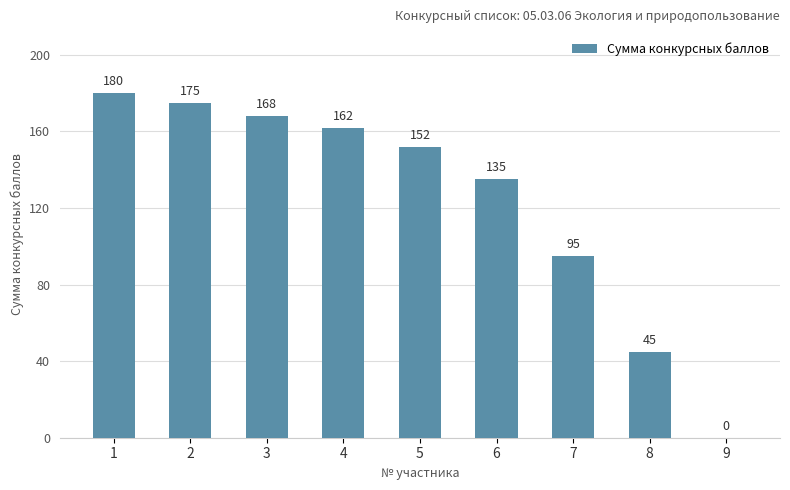

Reading right to left, transcribe all the data shown in this chart.

0	45	95	135	152	162	168	175	180